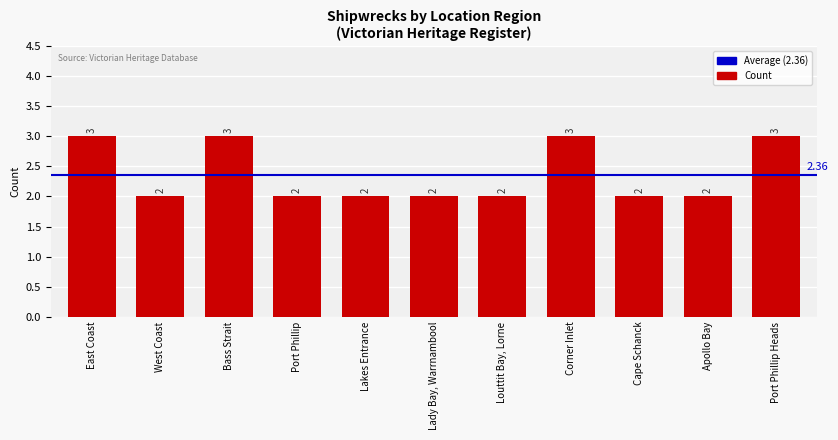

True or false: the data shows 2 at Apollo Bay.

True